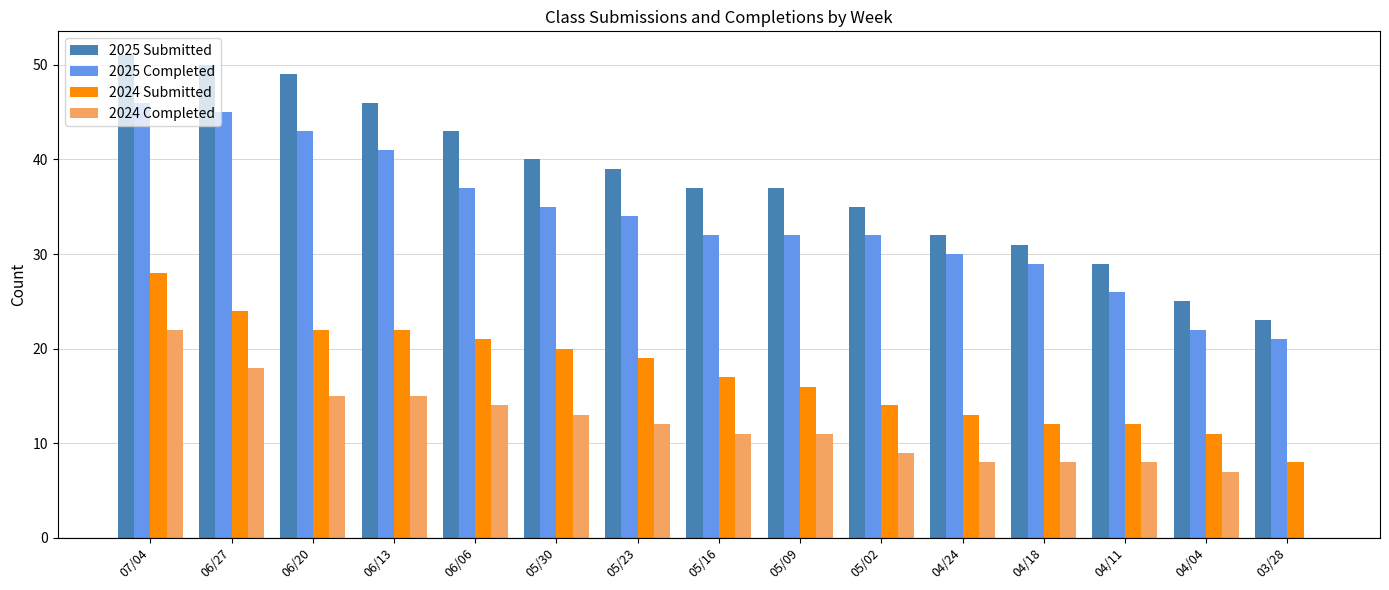

What are all the series names shown in the legend?

2025 Submitted, 2025 Completed, 2024 Submitted, 2024 Completed